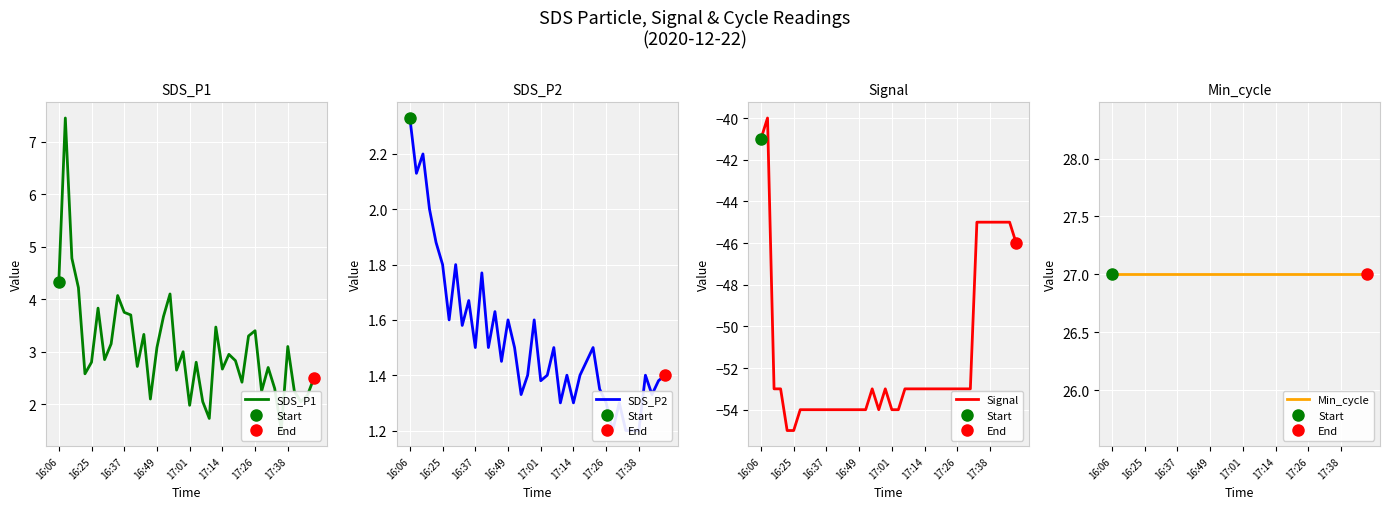

How many data points does each series have?

40